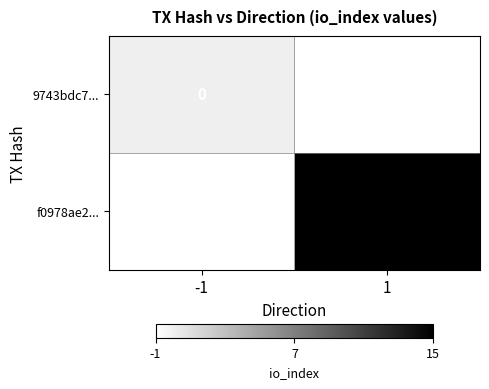

Between -1 and 1, which is larger?

1